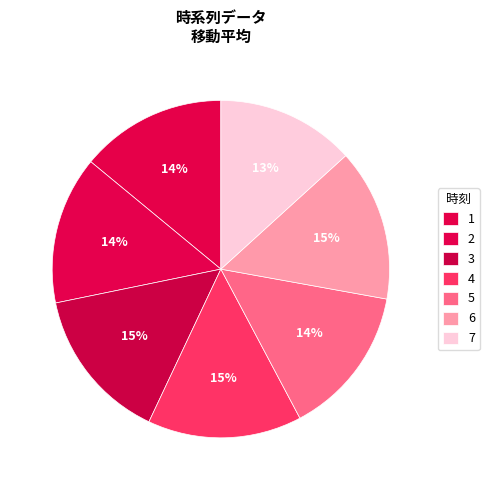

To the nearest percent, what is the combined percentage of 4 and 3?

30%